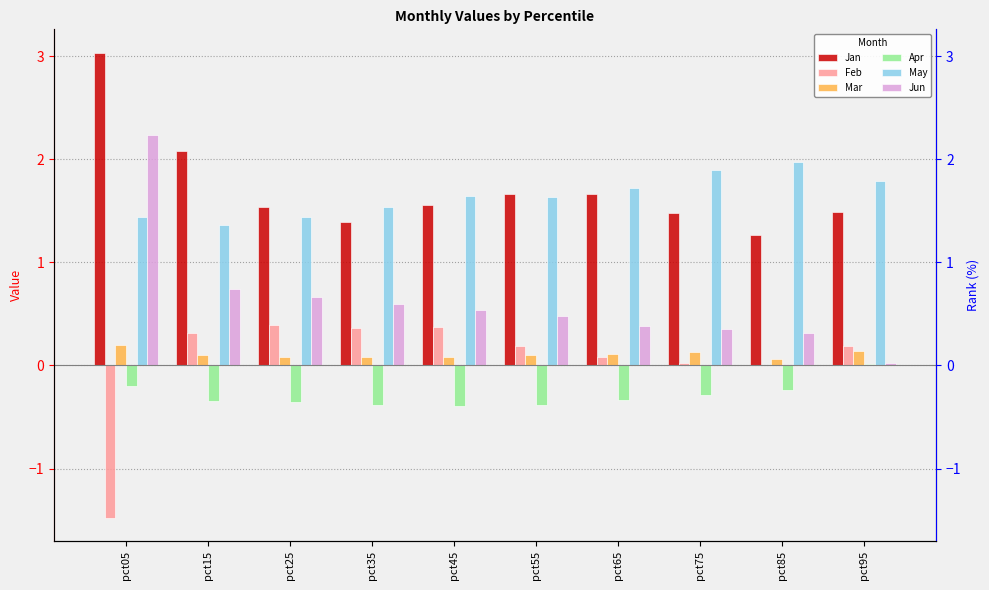

Reading left to right, extract all data points from this chart.

Jan: pct05=3.0	pct15=2.1	pct25=1.5	pct35=1.4	pct45=1.6	pct55=1.7	pct65=1.7	pct75=1.5	pct85=1.3	pct95=1.5
Feb: pct05=-1.5	pct15=0.3	pct25=0.4	pct35=0.4	pct45=0.4	pct55=0.2	pct65=0.1	pct75=0.0	pct85=0.0	pct95=0.2
Mar: pct05=0.2	pct15=0.1	pct25=0.1	pct35=0.1	pct45=0.1	pct55=0.1	pct65=0.1	pct75=0.1	pct85=0.1	pct95=0.1
Apr: pct05=-0.2	pct15=-0.3	pct25=-0.4	pct35=-0.4	pct45=-0.4	pct55=-0.4	pct65=-0.3	pct75=-0.3	pct85=-0.2	pct95=0.0
May: pct05=1.4	pct15=1.4	pct25=1.4	pct35=1.5	pct45=1.6	pct55=1.6	pct65=1.7	pct75=1.9	pct85=2.0	pct95=1.8
Jun: pct05=2.2	pct15=0.7	pct25=0.7	pct35=0.6	pct45=0.5	pct55=0.5	pct65=0.4	pct75=0.4	pct85=0.3	pct95=0.0